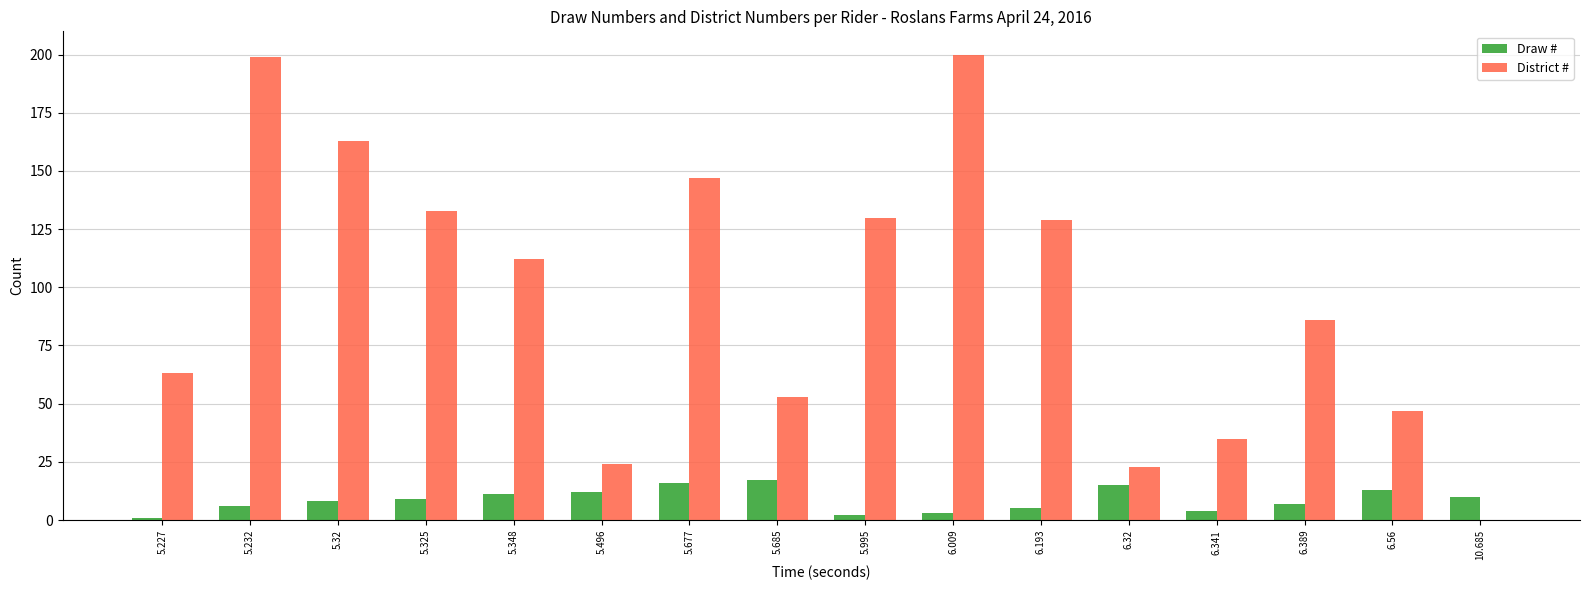

What is the spread (max minus min) of values at 6.389?

79